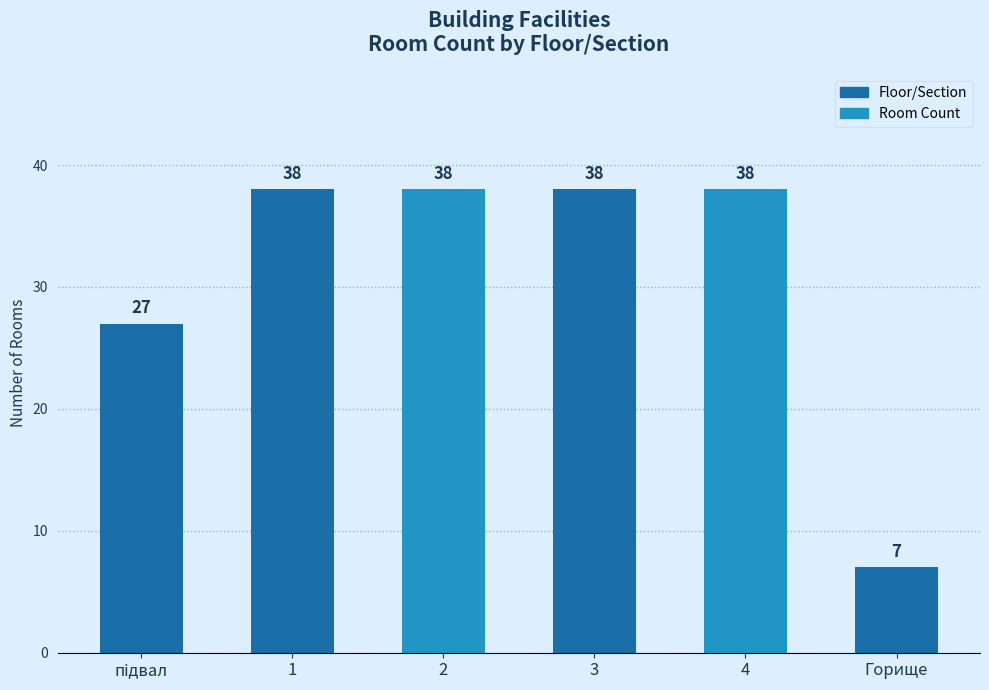

Count the values in the range 27 to 38.

5